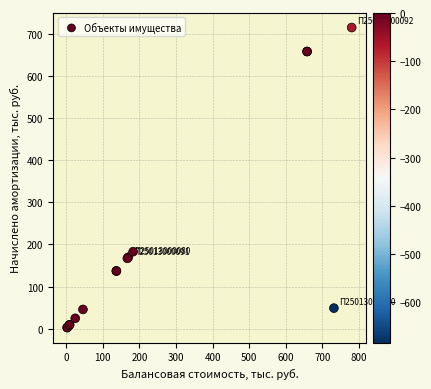

What Y value in the scatter plot is closest to 358?

182.8